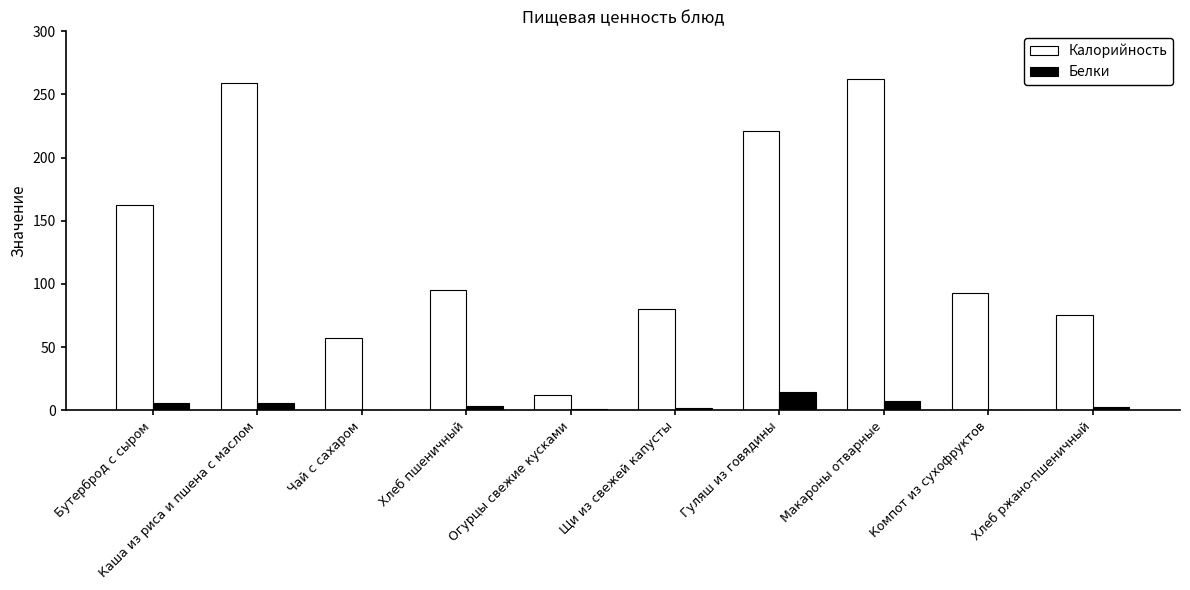

Is it true that Калорийность equals 12.0 at Огурцы свежие кусками?

True